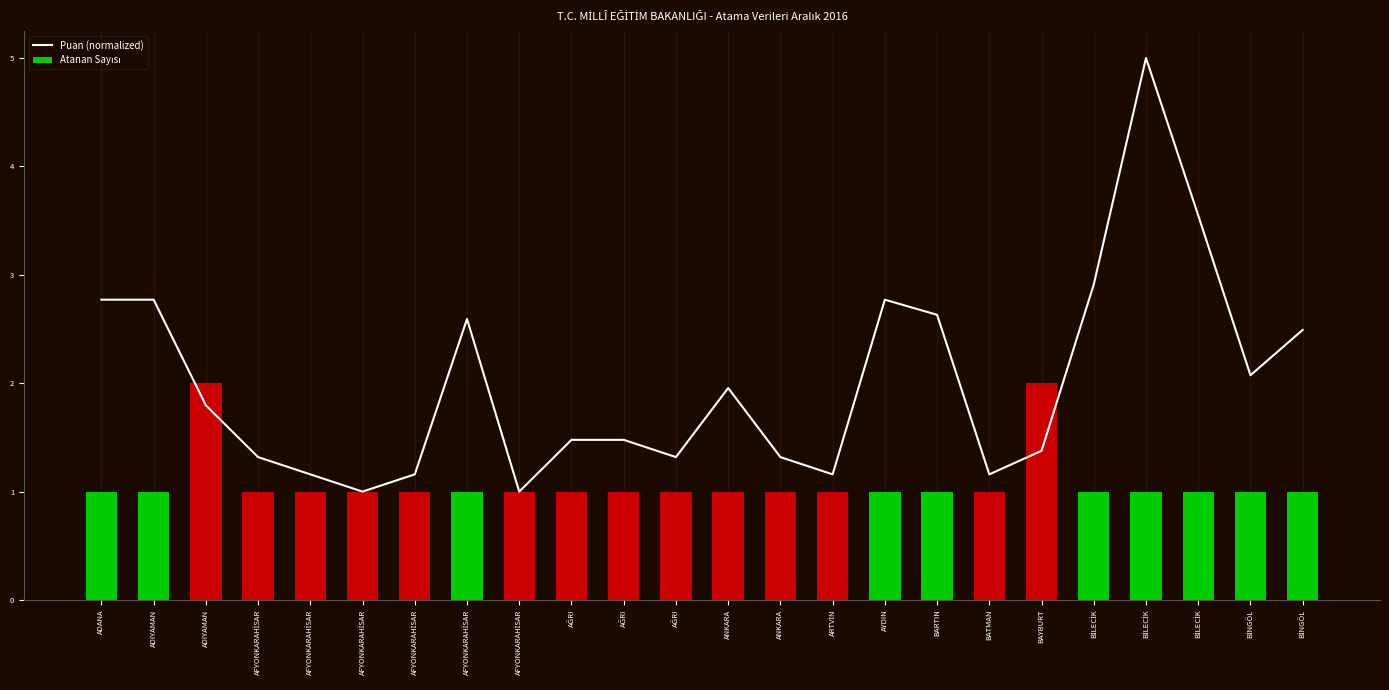

Does the chart contain any negative values?

No